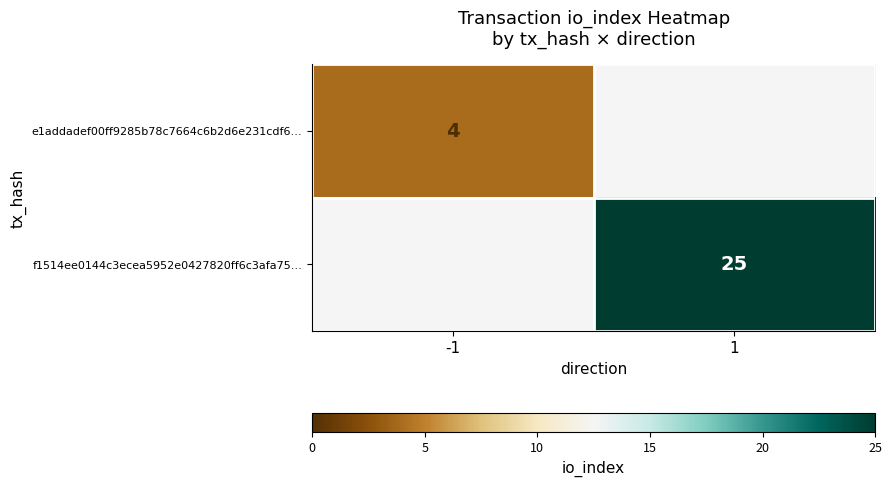

Between -1 and 1, which is larger?

1